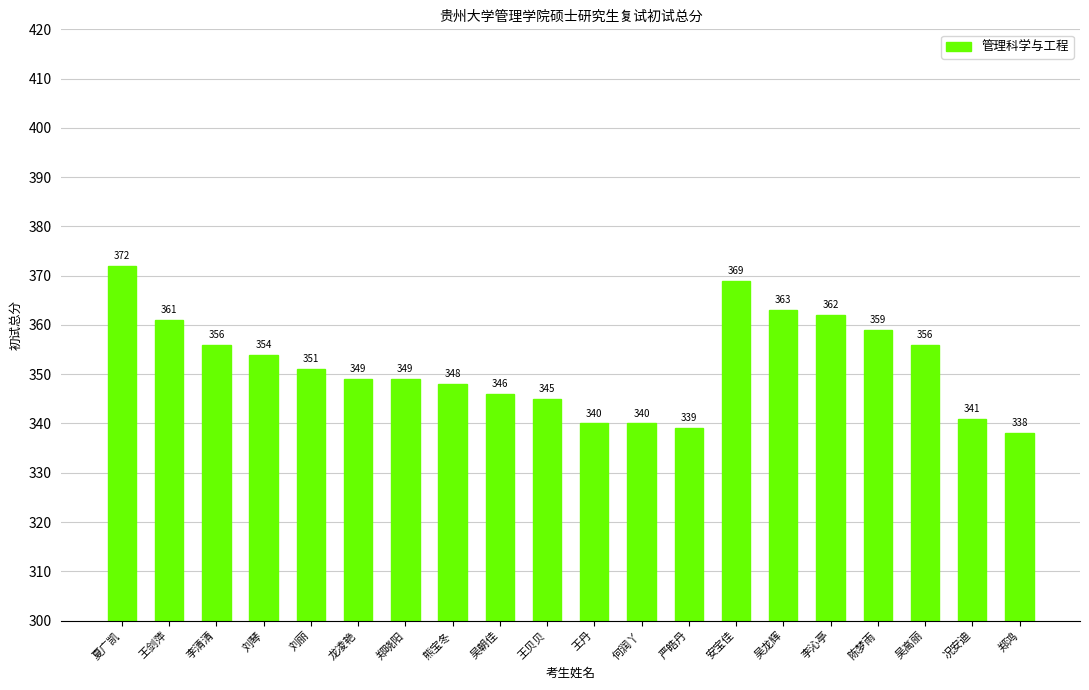

Count the number of categories in the chart.

20